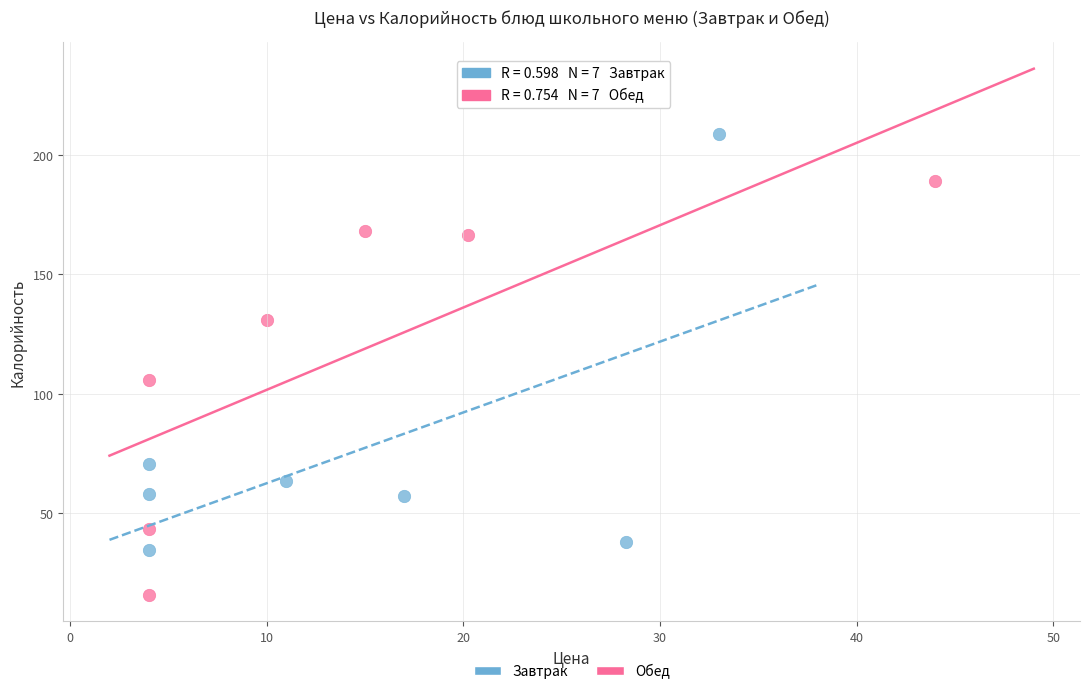

Which series contains the highest Y value?

Завтрак